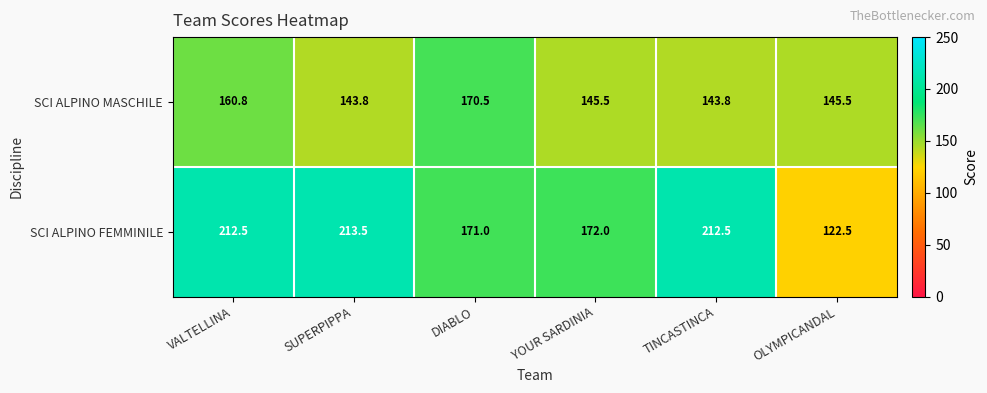

What is the difference between the maximum and minimum values in the SCI ALPINO FEMMINILE series?

91.0